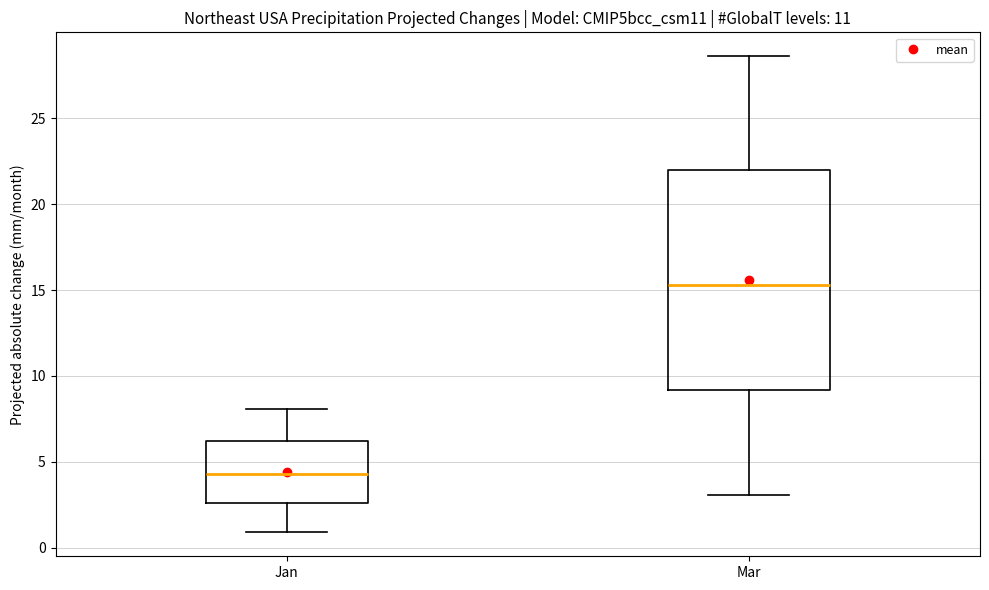

Reading left to right, read every box against the y-axis: the position of its median line, the range the box covers, and the ends of its whiskers. The values are not printed on the chart, so give them approximately, as read against the axis.

Jan: median 4.5, box 2.5 to 6.0, whiskers 1.0 to 8.0
Mar: median 15.5, box 9.0 to 22.0, whiskers 3.0 to 28.5